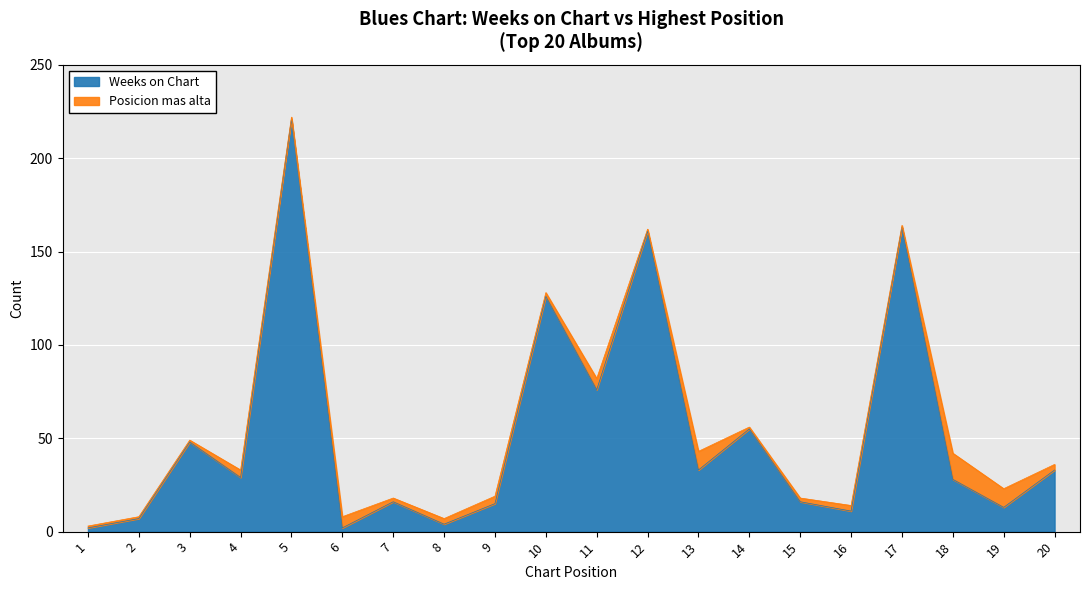

What is the value of the 1st point from the left?

2